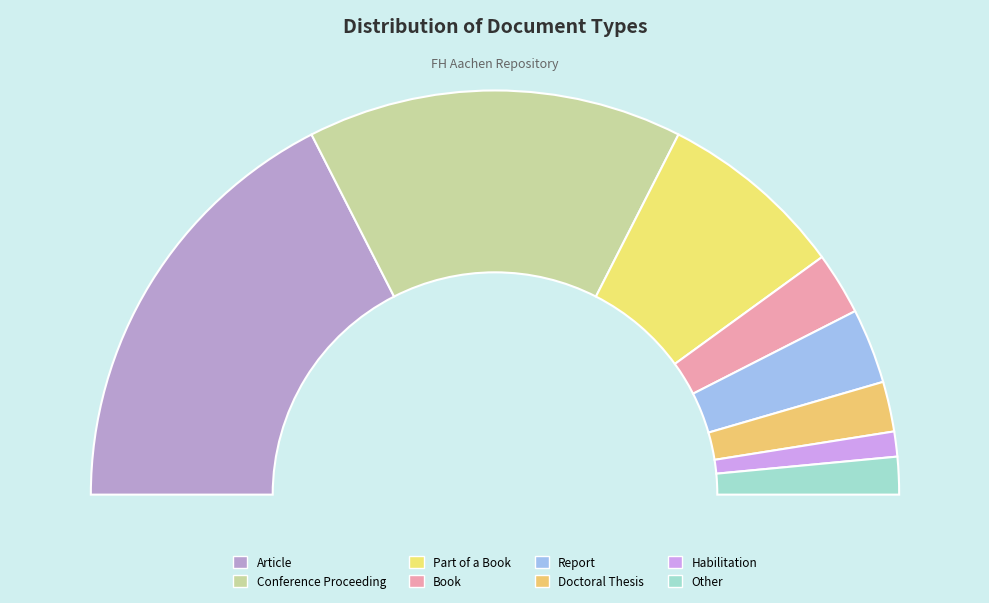

Does any single category account for the majority?

No